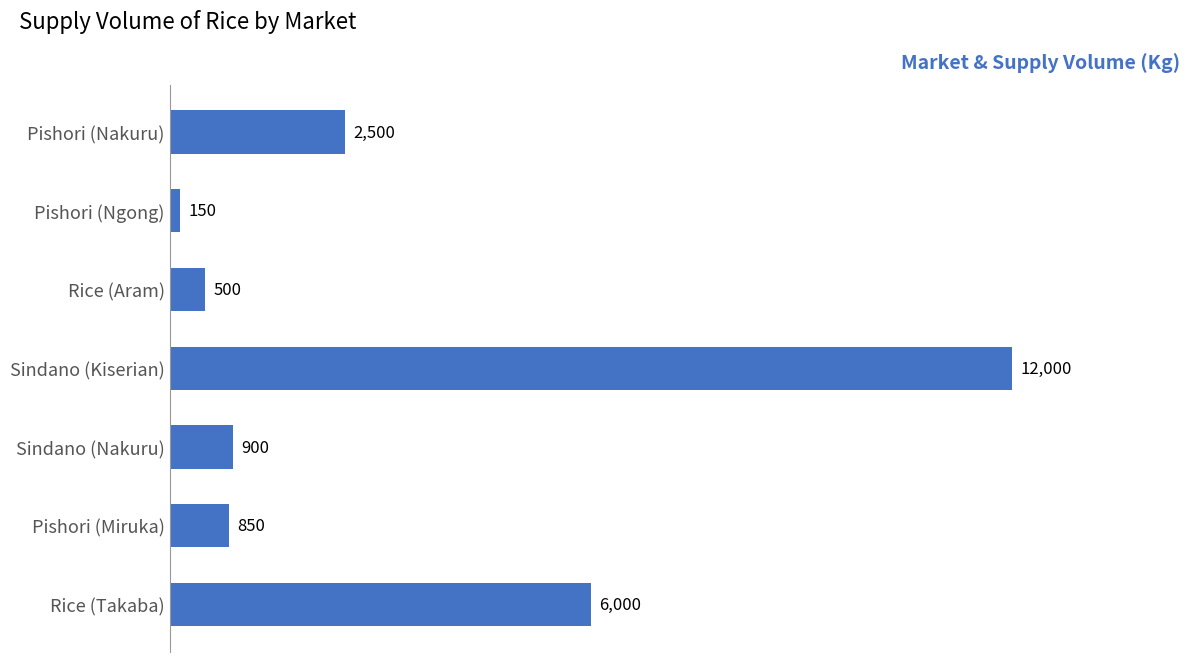

How many distinct data groups are displayed?

1